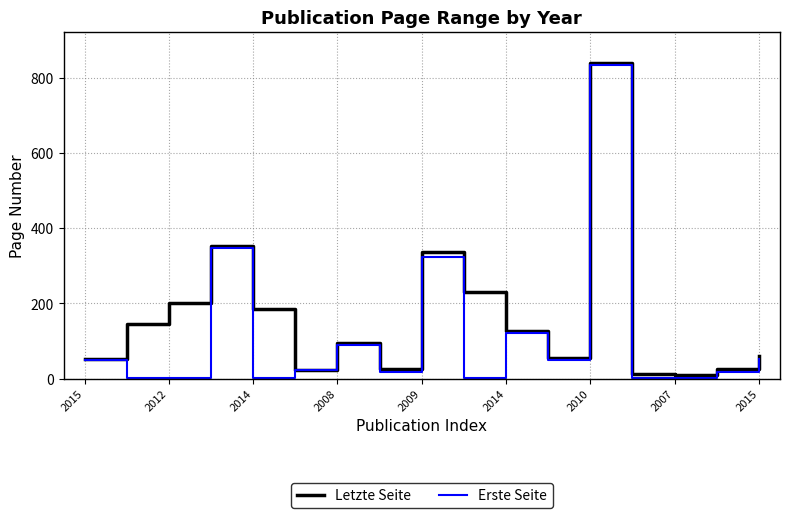

What is the greatest value displayed?

838